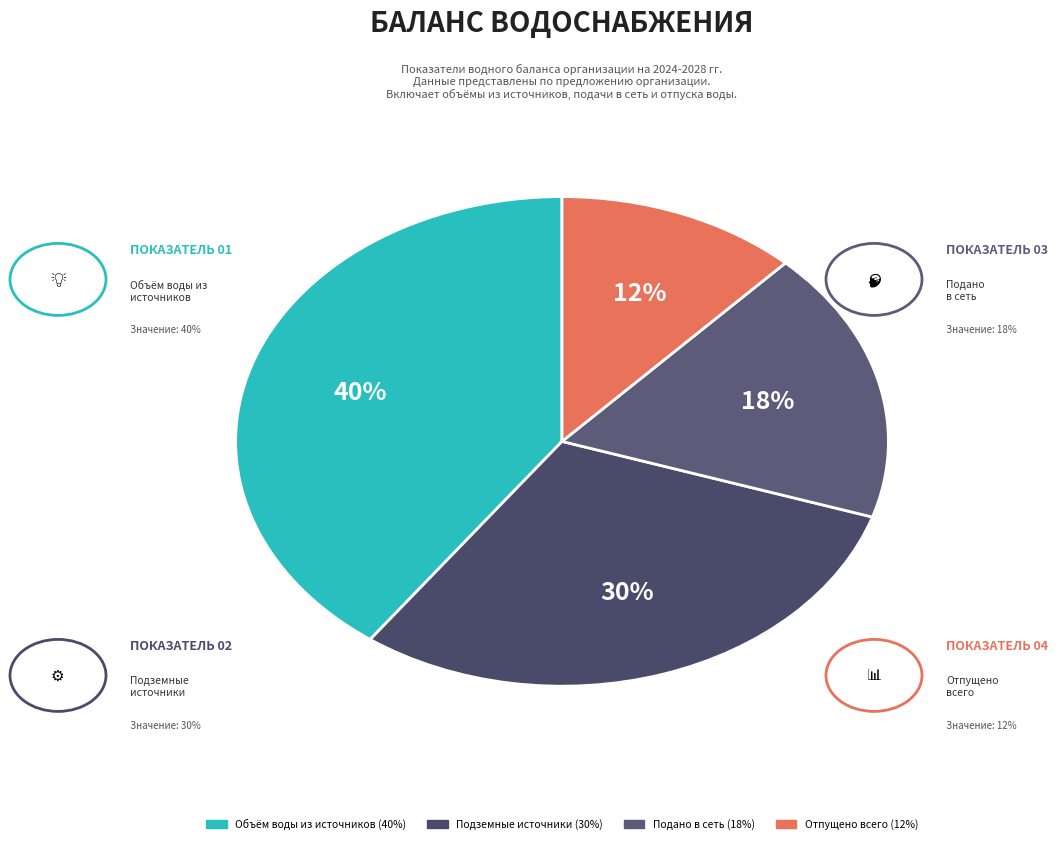

Is there any slice that represents more than half of the pie?

No